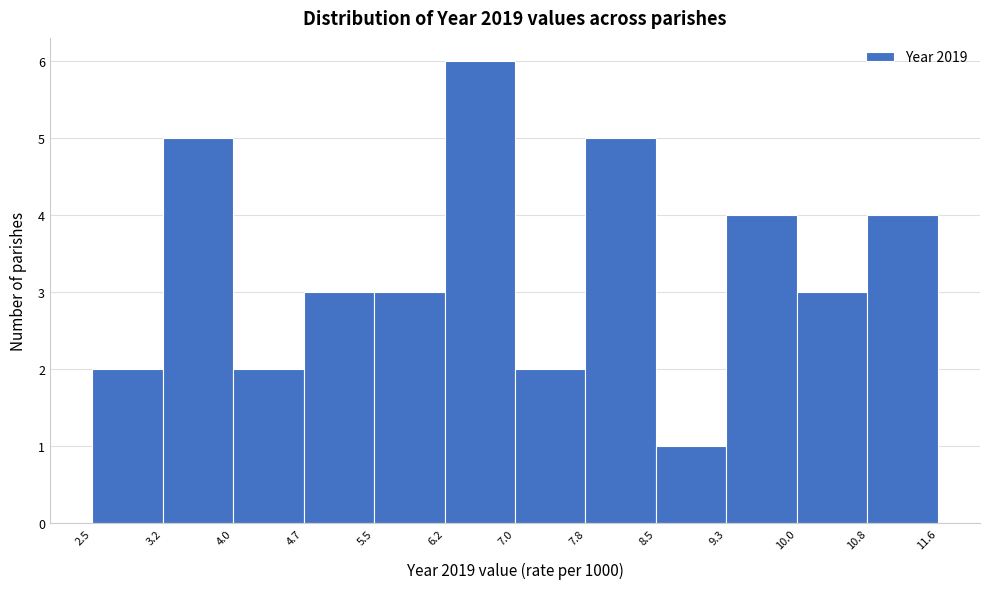

Reading left to right, list every bar in this chart as the range it spans on the x-axis followed by its height. The values are not printed on the chart, so give them approximately, as read against the axis.

2.5 to 3.2: 2
3.2 to 4.0: 5
4.0 to 4.7: 2
4.7 to 5.5: 3
5.5 to 6.2: 3
6.2 to 7.0: 6
7.0 to 7.8: 2
7.8 to 8.5: 5
8.5 to 9.3: 1
9.3 to 10.0: 4
10.0 to 10.8: 3
10.8 to 11.6: 4